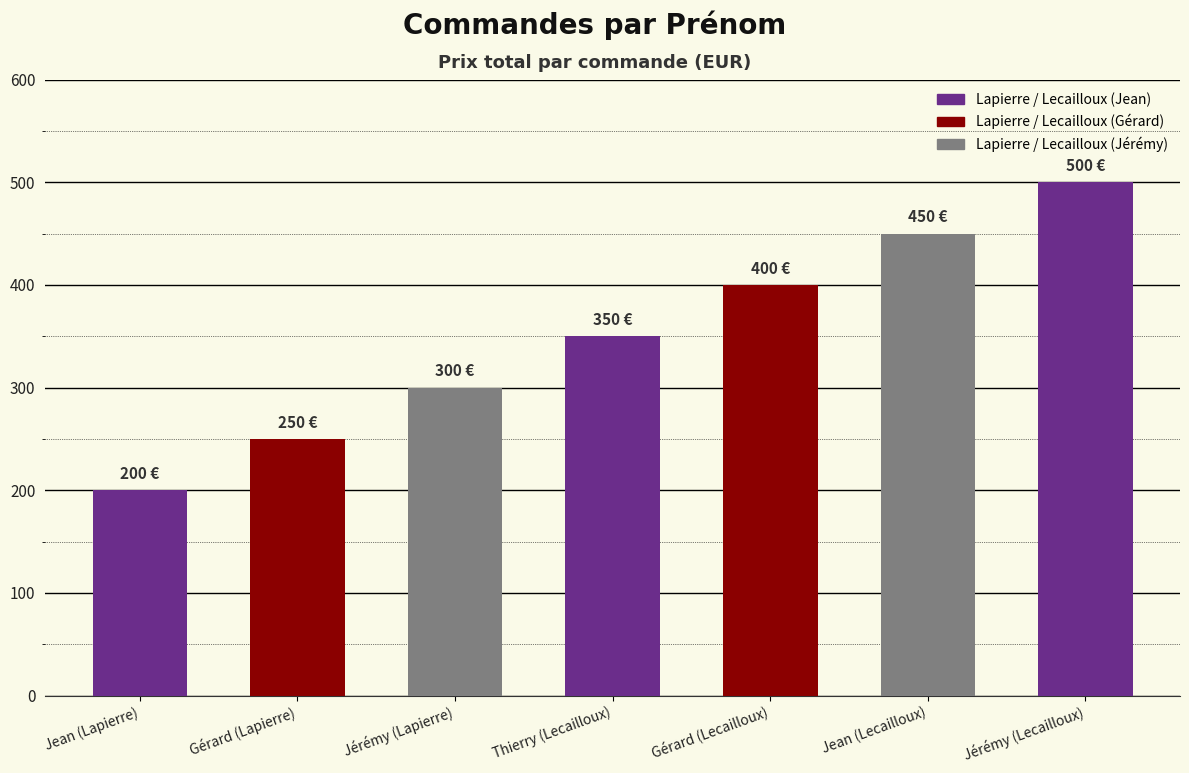

What is the smallest value displayed?

200